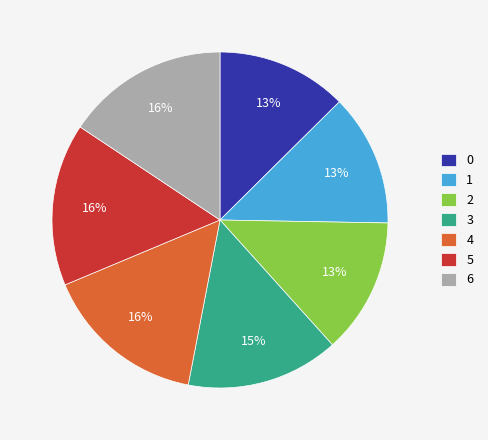

To the nearest percent, what is the difference between the largest and smallest slice percentages?

3%